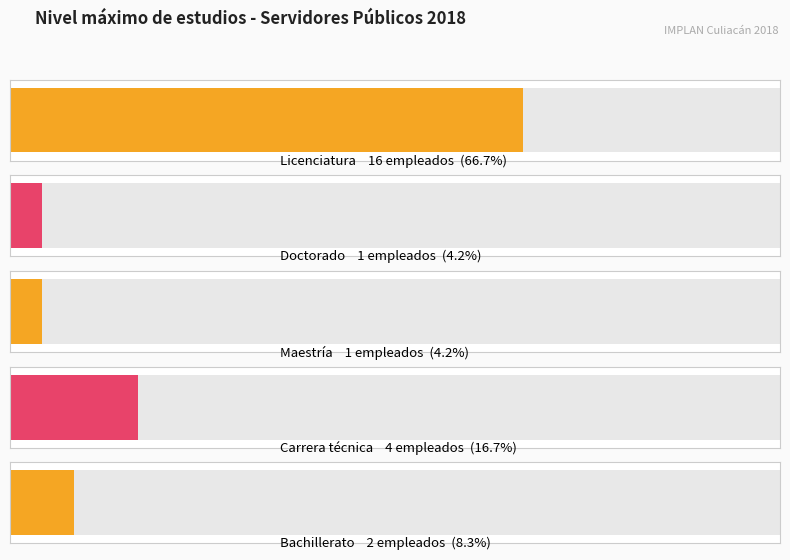

Does the chart contain any negative values?

No